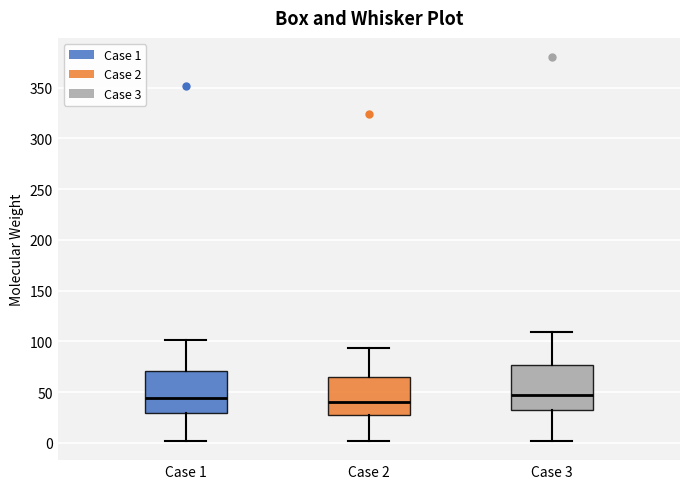

Reading left to right, read every box against the y-axis: the position of its median line, the range the box covers, and the ends of its whiskers. The values are not printed on the chart, so give them approximately, as read against the axis.

Case 1: median 45, box 30 to 70, whiskers 0 to 100
Case 2: median 40, box 25 to 65, whiskers 0 to 95
Case 3: median 50, box 30 to 75, whiskers 0 to 110